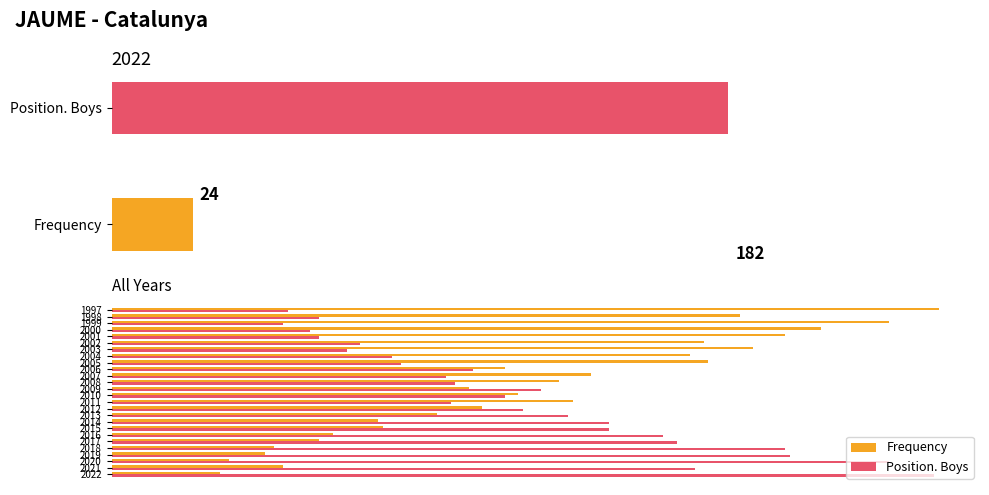

True or false: Frequency has a value of 237 at 1998.

False